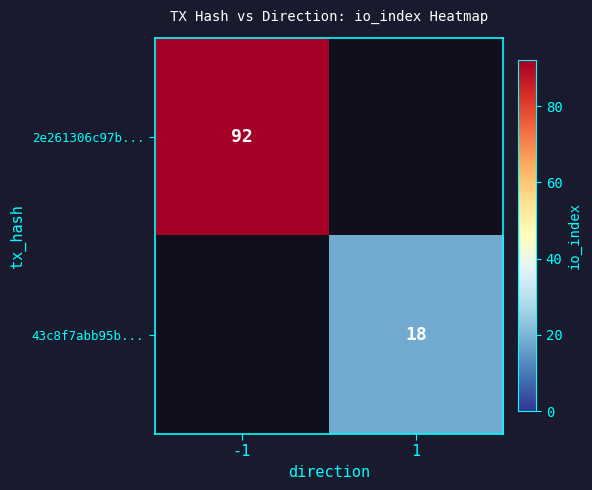

How many positive values does the 2e261306c97b... series have?

1